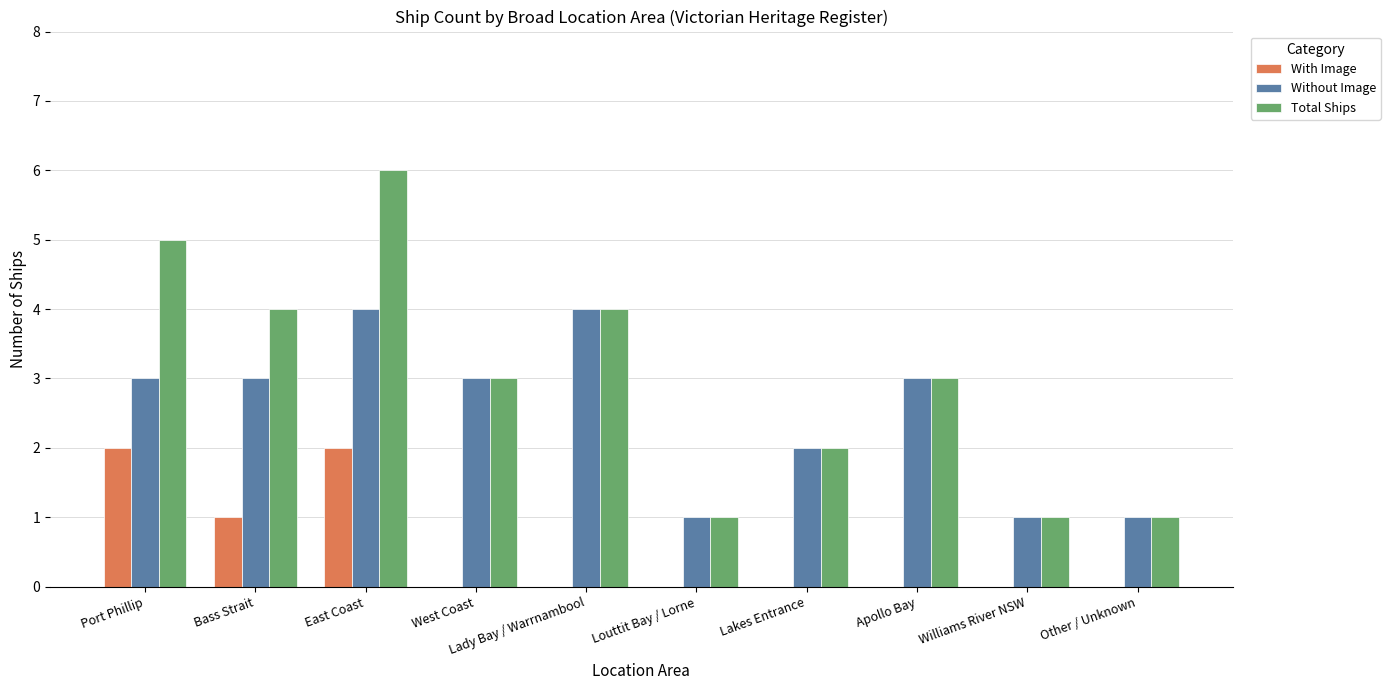

What is the highest value of the Without Image series?

4